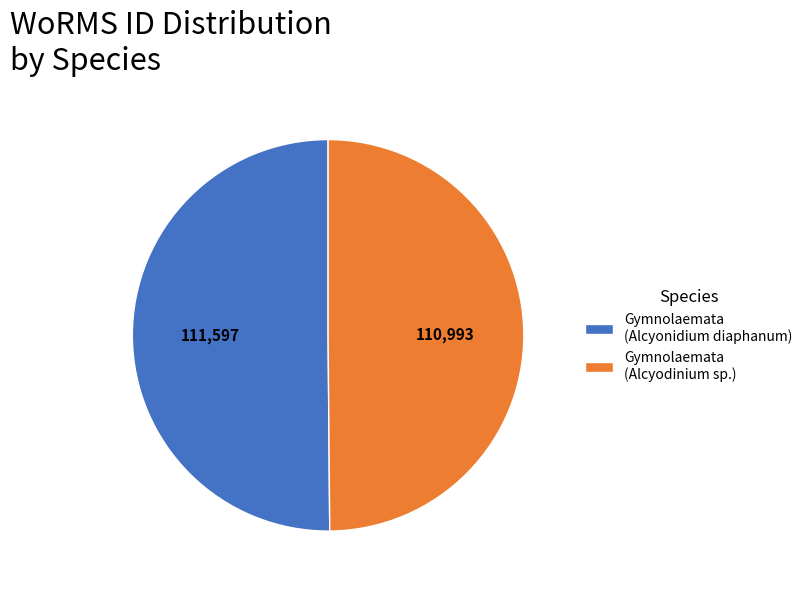

The Gymnolaemata (Alcyonidium diaphanum) slice represents 44% of the pie. True or false?

False